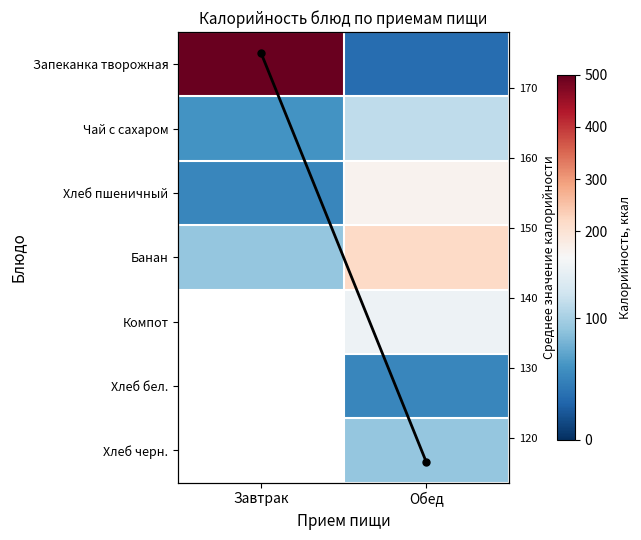

The Хлеб бел. series shows -30.4 at Завтрак. True or false?

False